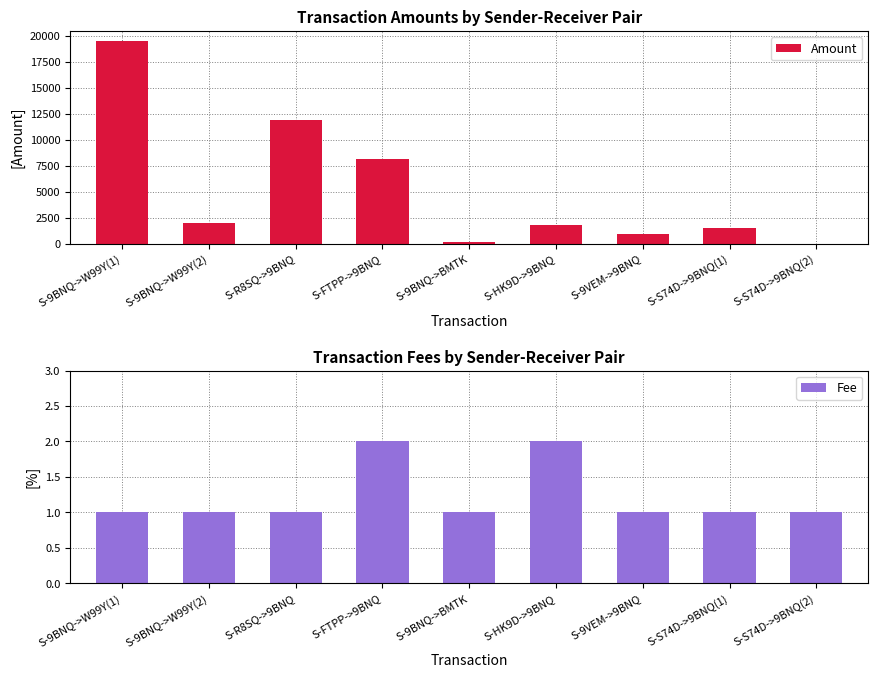

At which label does Fee reach its minimum?

S-9BNQ->W99Y(1)